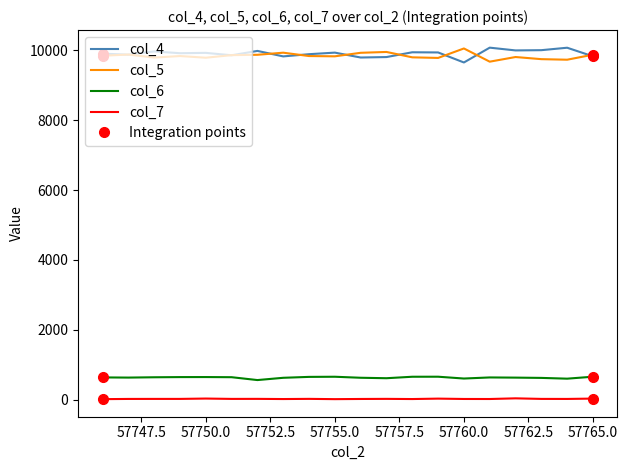

True or false: col_6 and col_5 cross at least once.

False